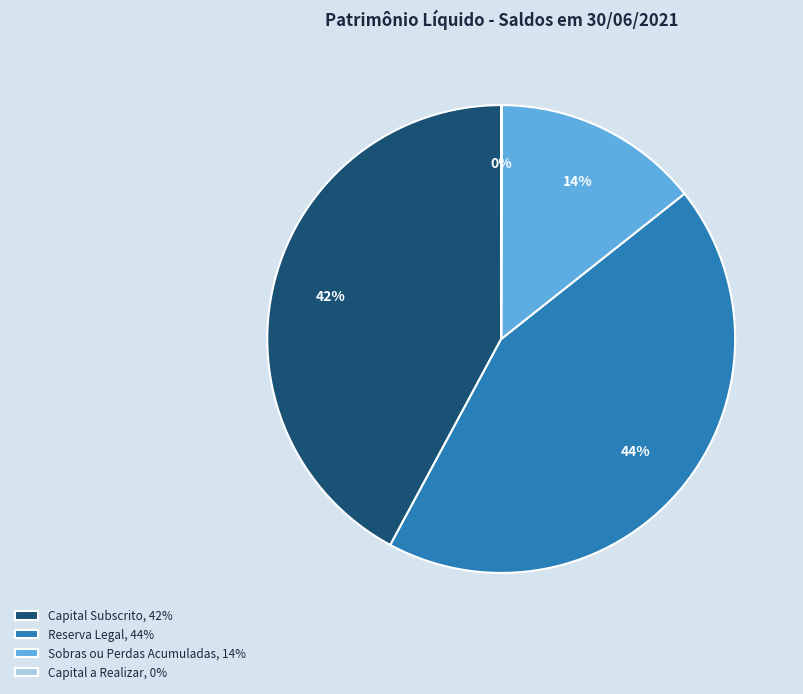

Is the sum of Reserva Legal and Capital Subscrito greater than half?

Yes